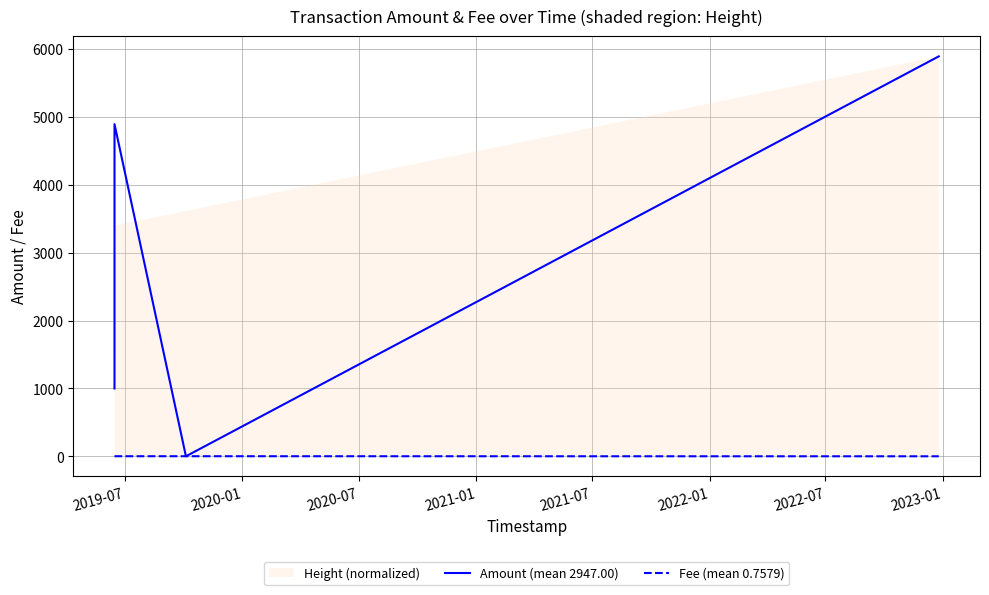

What is the maximum value shown in the chart?

5894.0